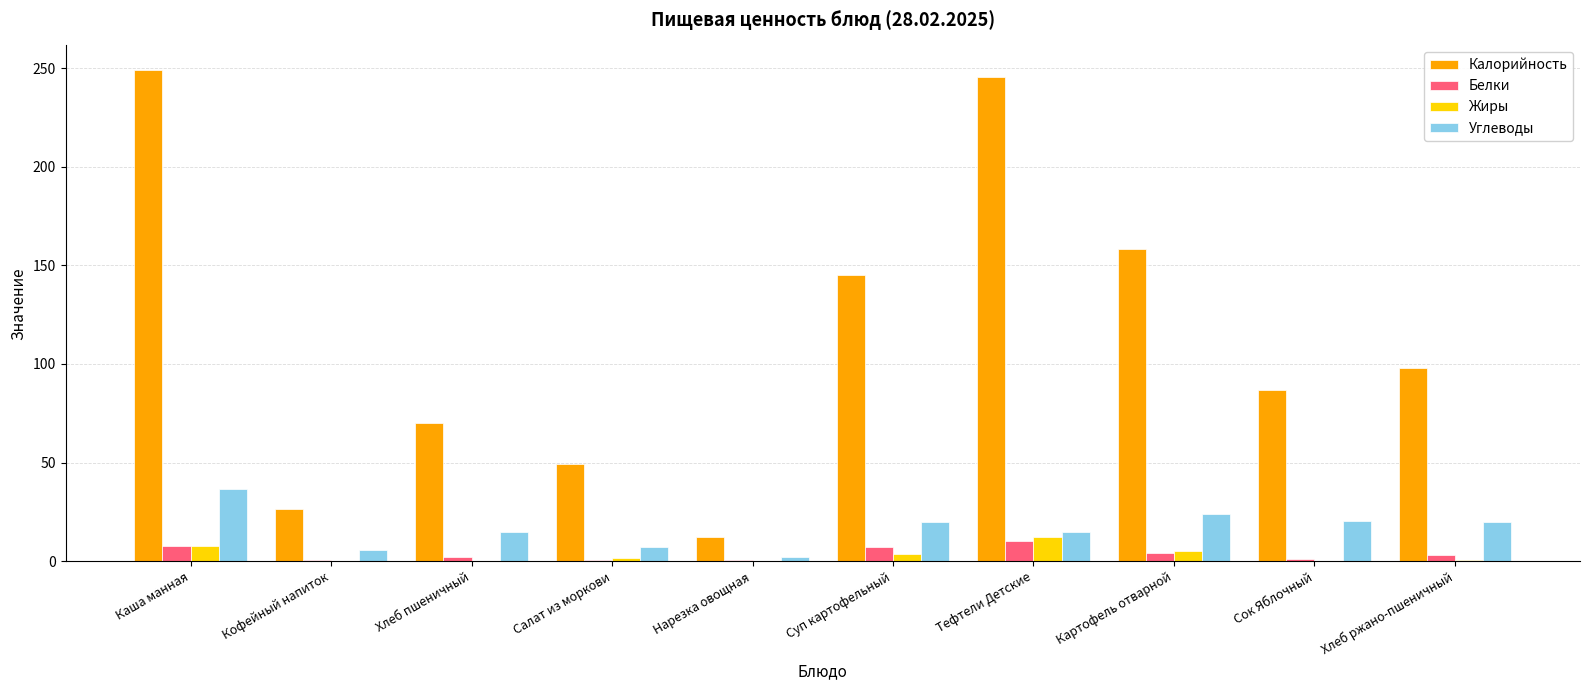

What are all the series names shown in the legend?

Калорийность, Белки, Жиры, Углеводы